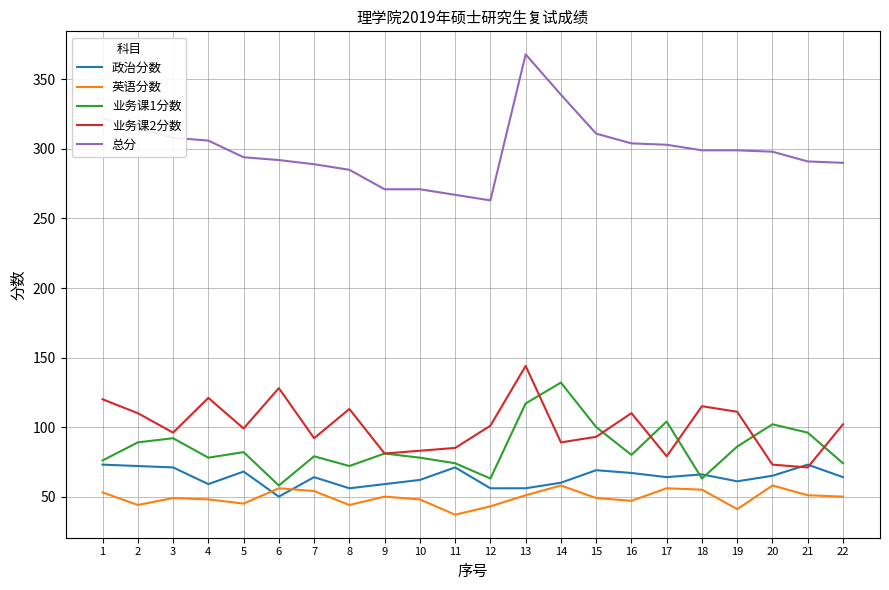

True or false: 总分 and 英语分数 cross at least once.

False